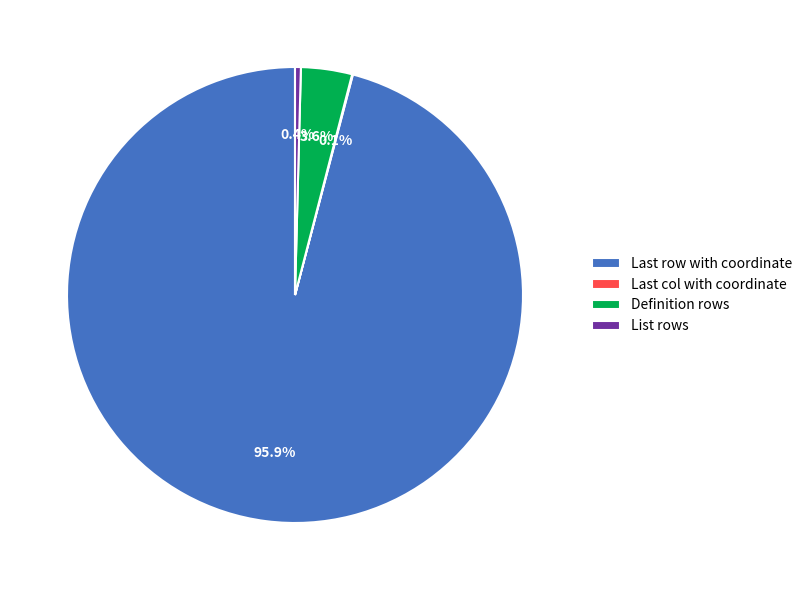

What is the majority slice?

Last row with coordinate